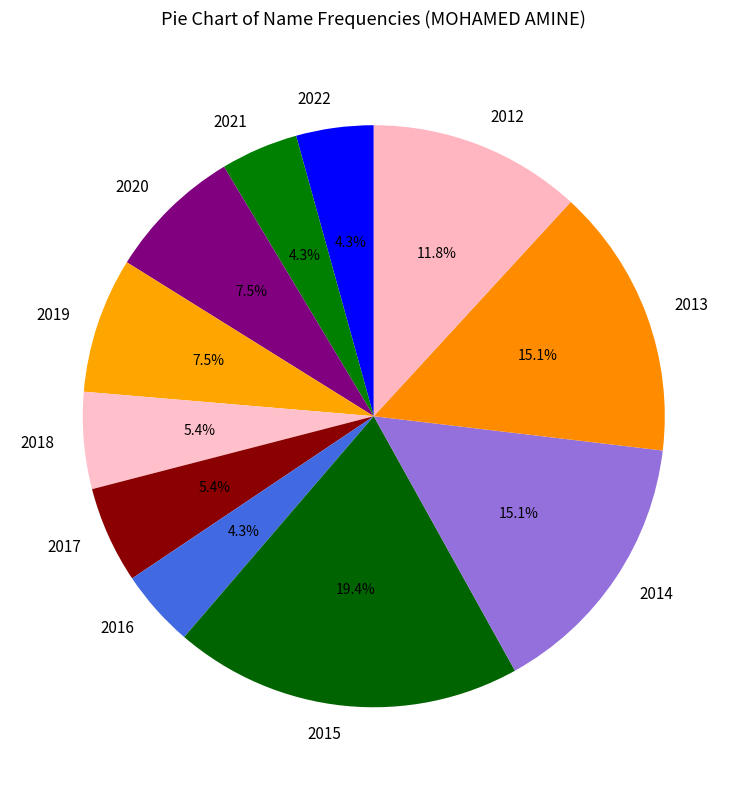

Does 2022 represent more than half of the total?

No